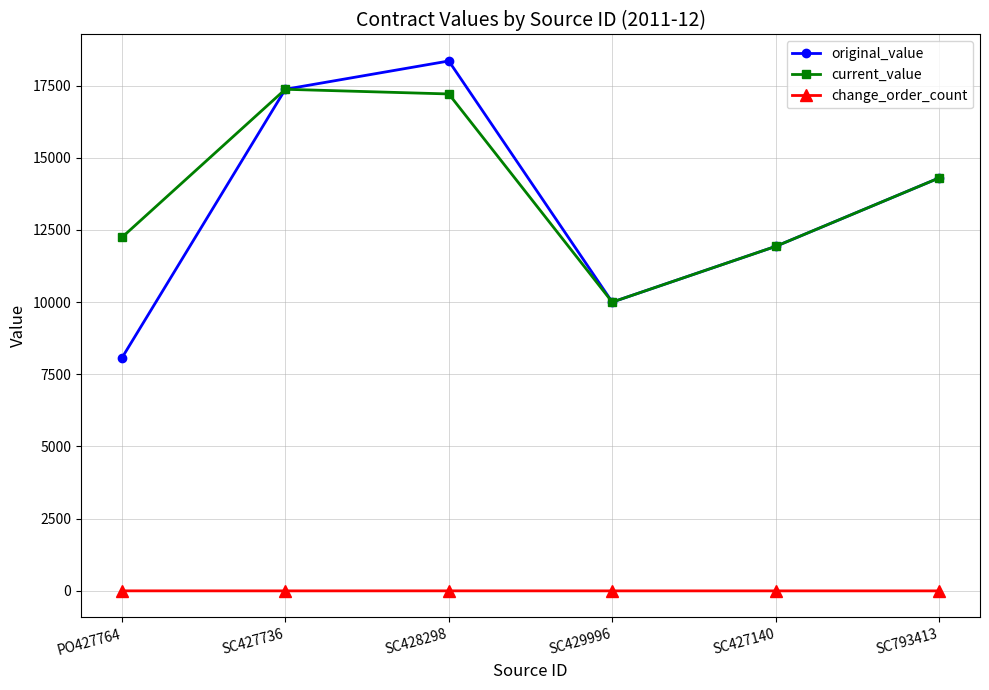

True or false: original_value and change_order_count intersect in this chart.

False